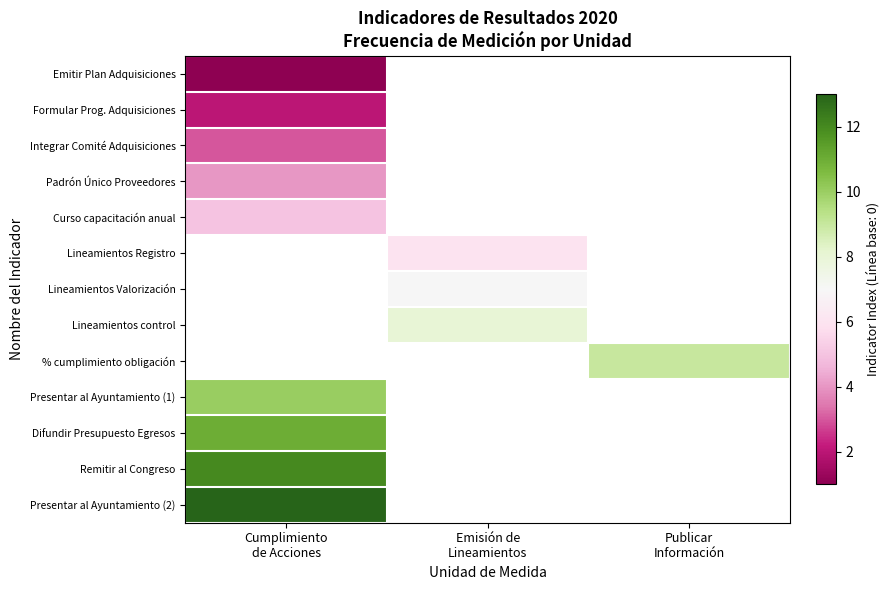

How many distinct data groups are displayed?

13